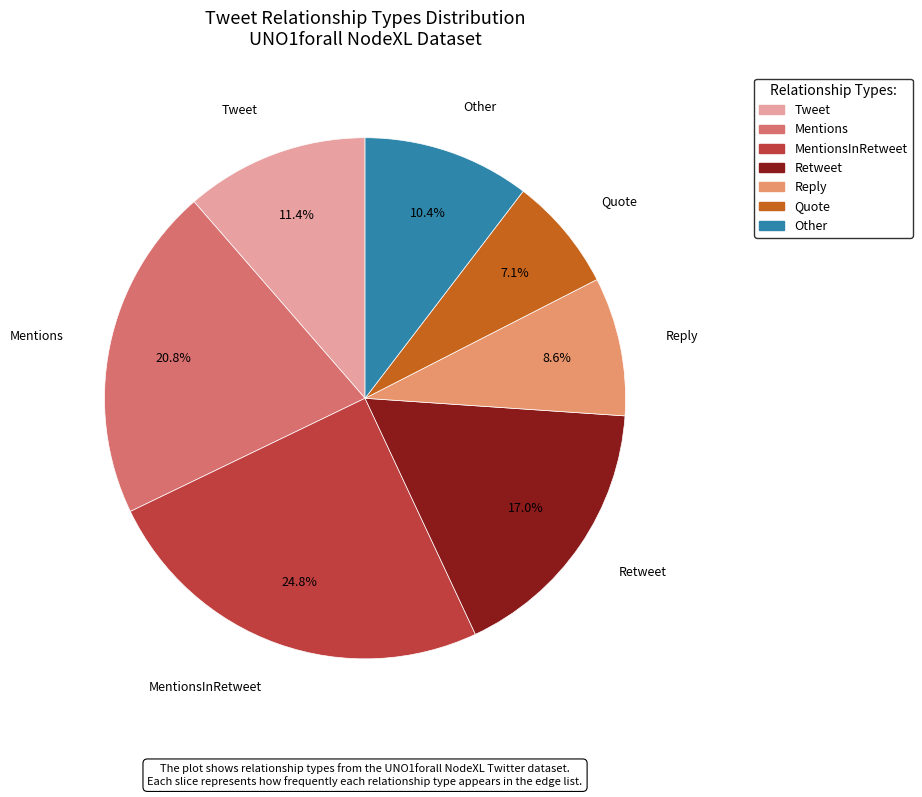

Between Quote and Retweet, which is larger?

Retweet